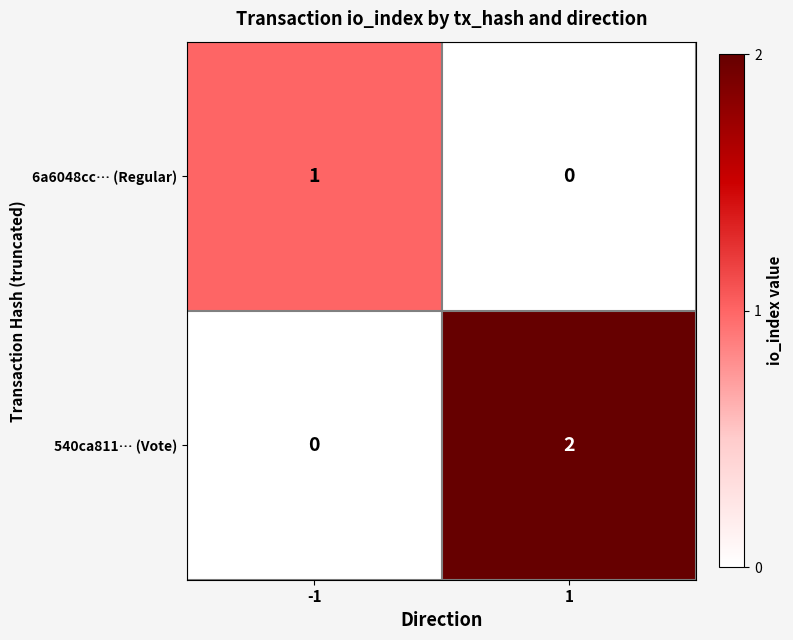

Is it true that 540ca811… (Vote) equals 1 at -1?

False